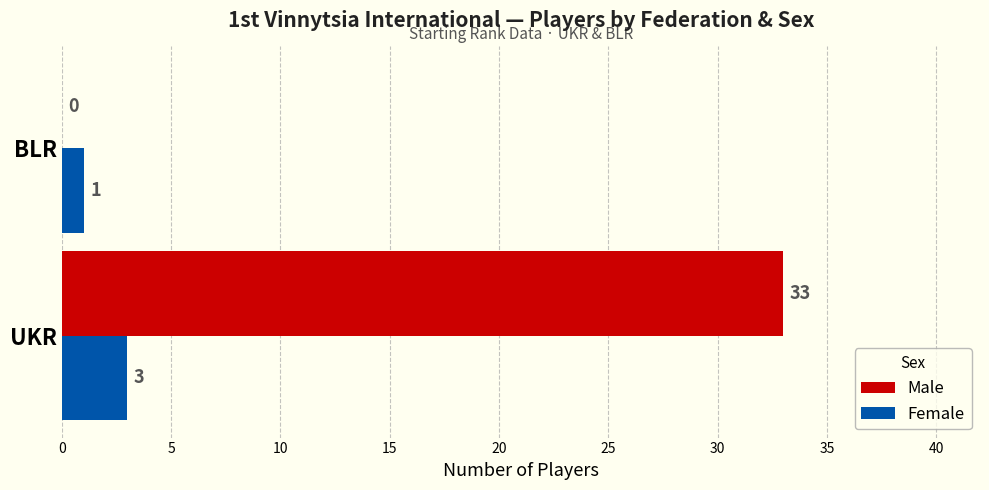

The value of Male at BLR is 0. True or false?

True